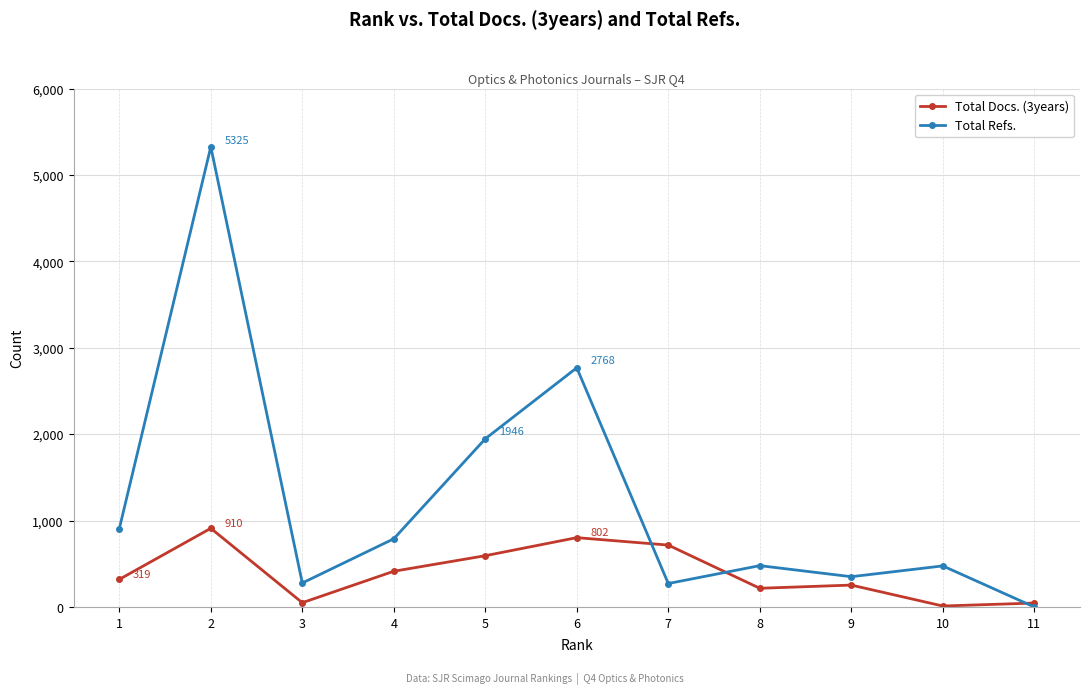

Which series has the widest spread of values?

Total Refs.